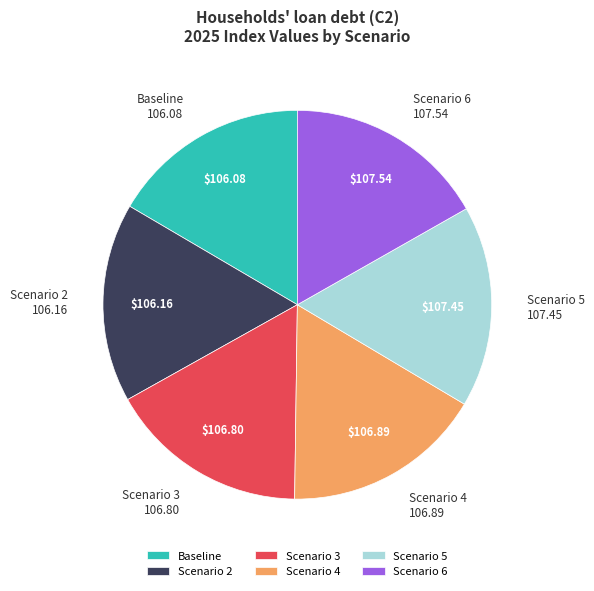

Approximately how many times larger is the value at Scenario 3 compared to Scenario 2?

1.0